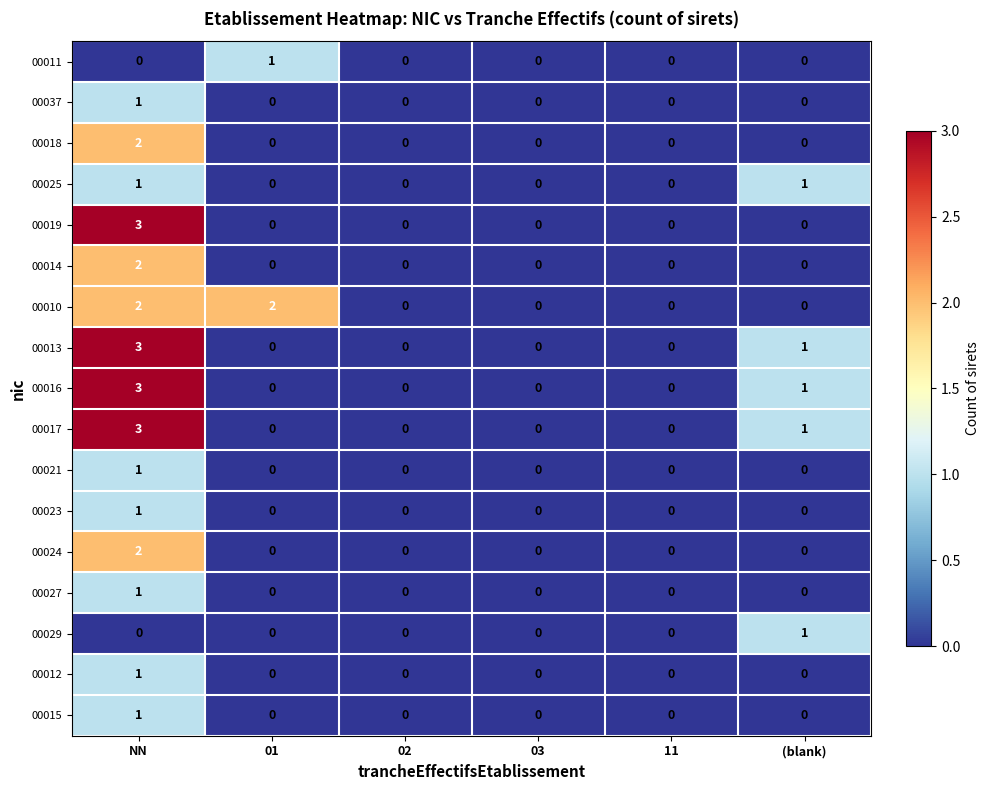

How many categories are shown in the chart?

6